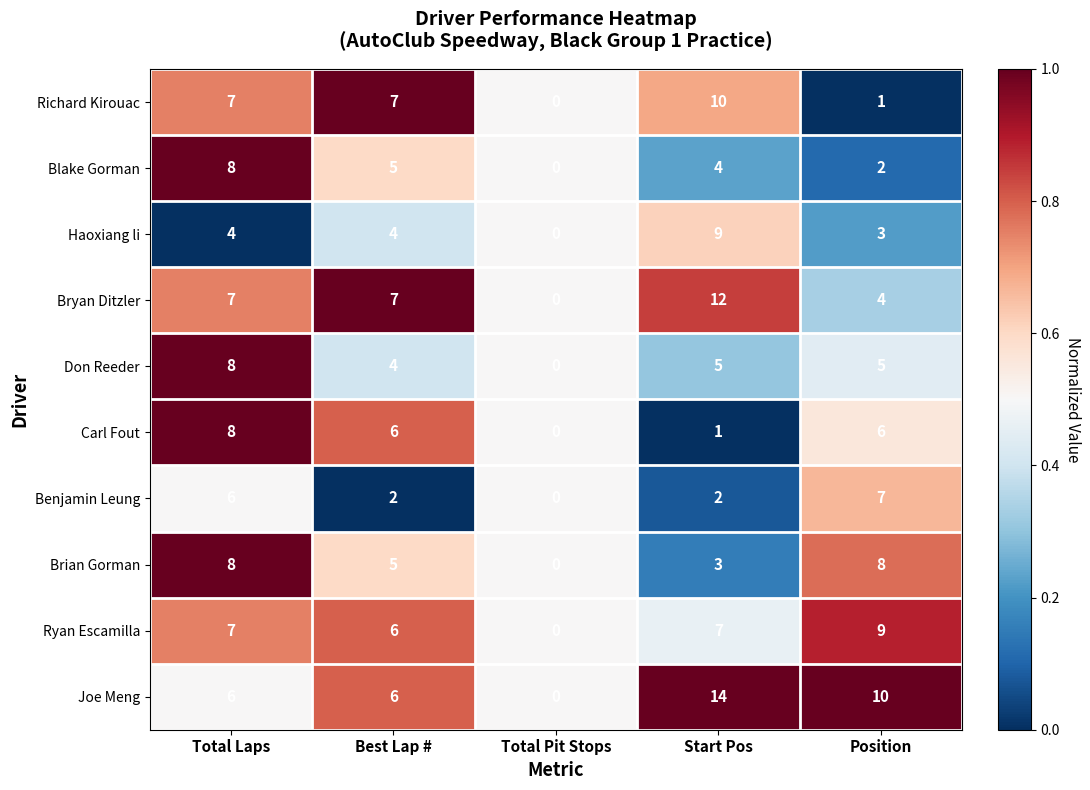

What is the sum of all Benjamin Leung values?

17